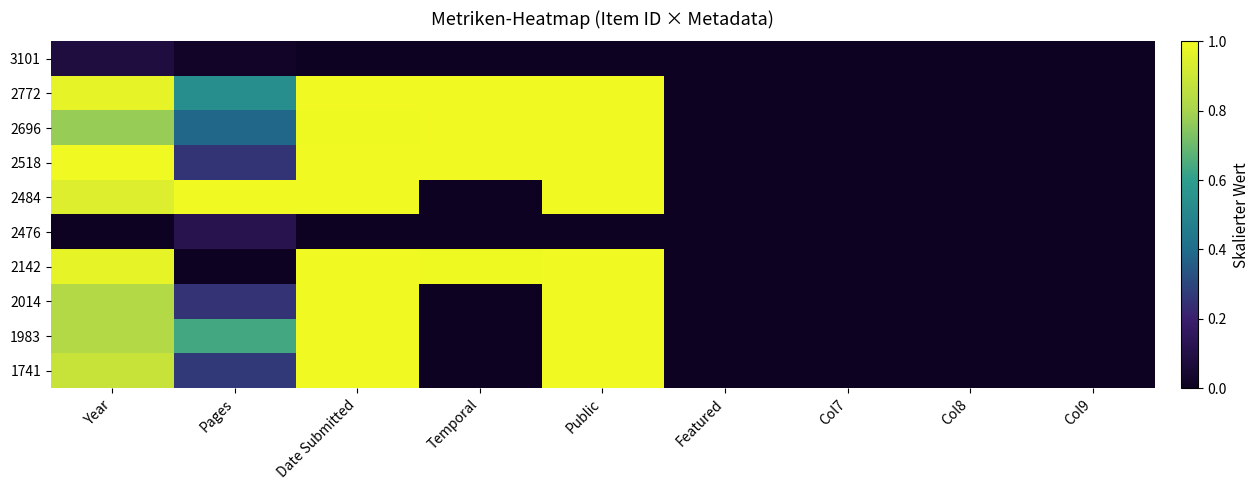

Which has a higher value, Year or Public?

Year